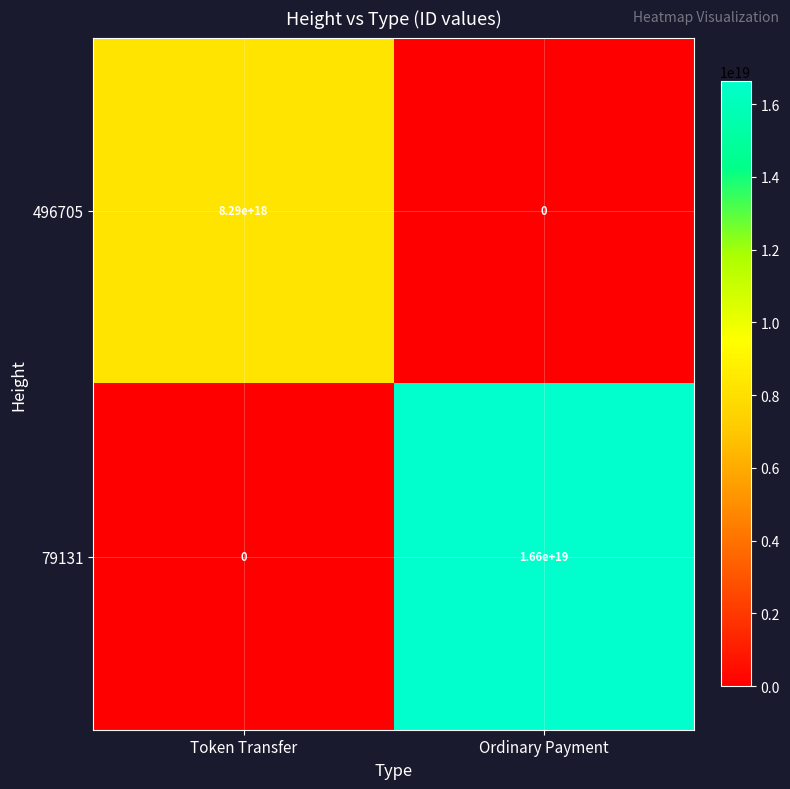

Which series has the widest spread of values?

79131